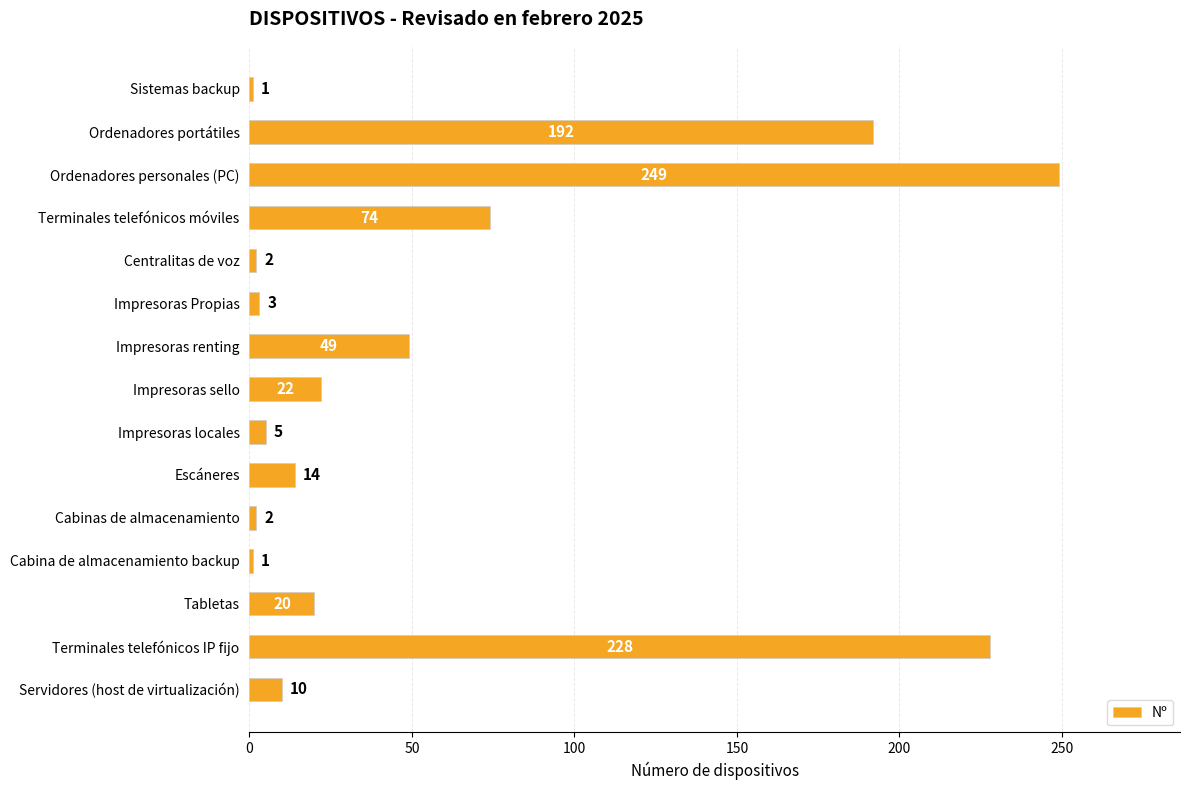

Approximately how many times larger is the value at Impresoras sello compared to Centralitas de voz?

11.0